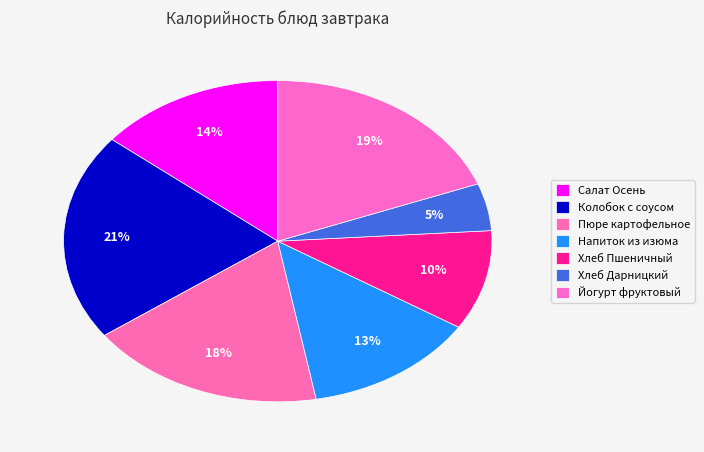

What is the total percentage of Йогурт фруктовый and Напиток из изюма?

32.3%